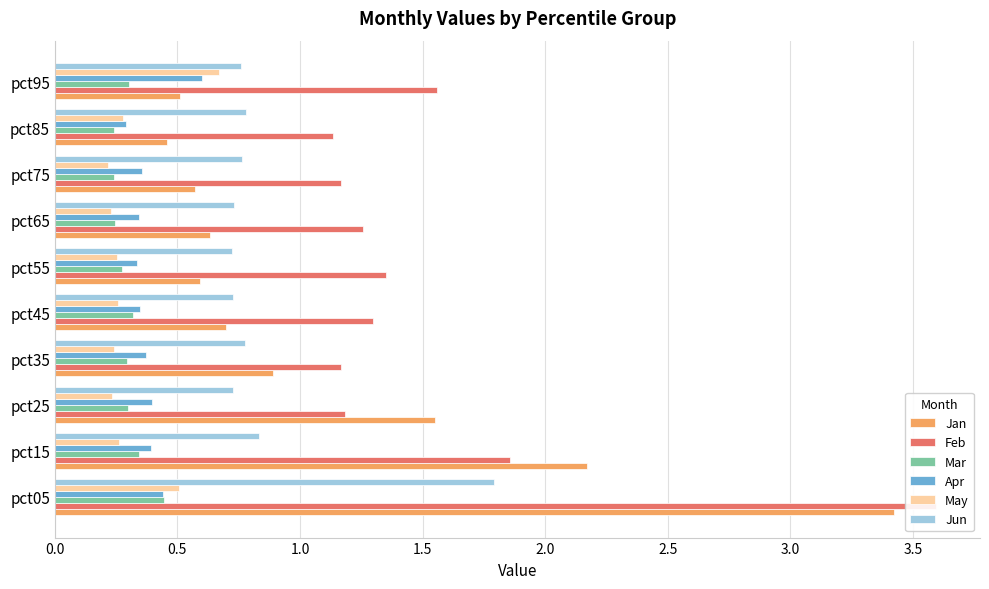

At how many categories does at least one series exceed 0?

10